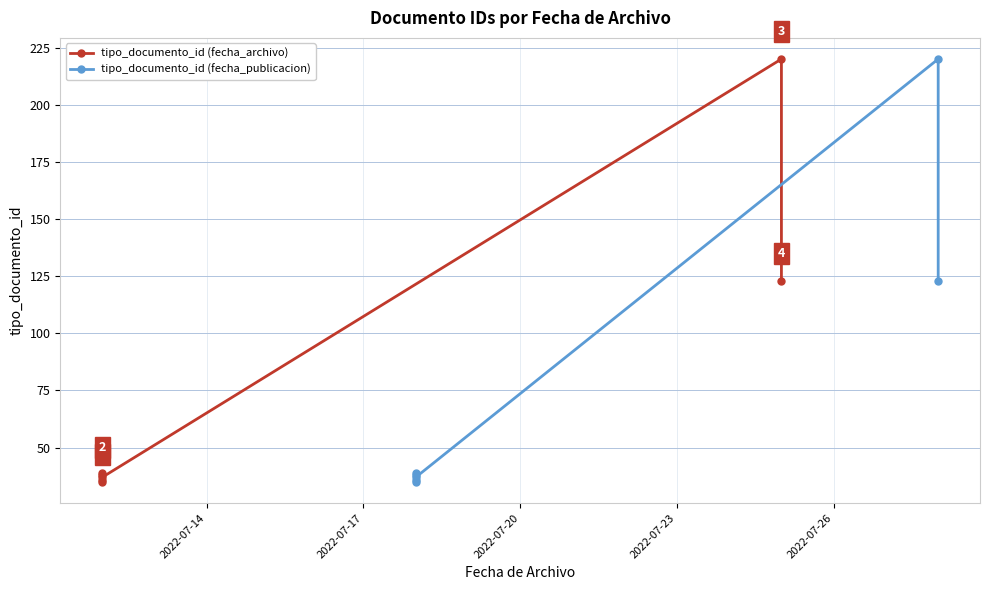

Which series has the largest total across all categories?

tipo_documento_id (fecha_archivo)